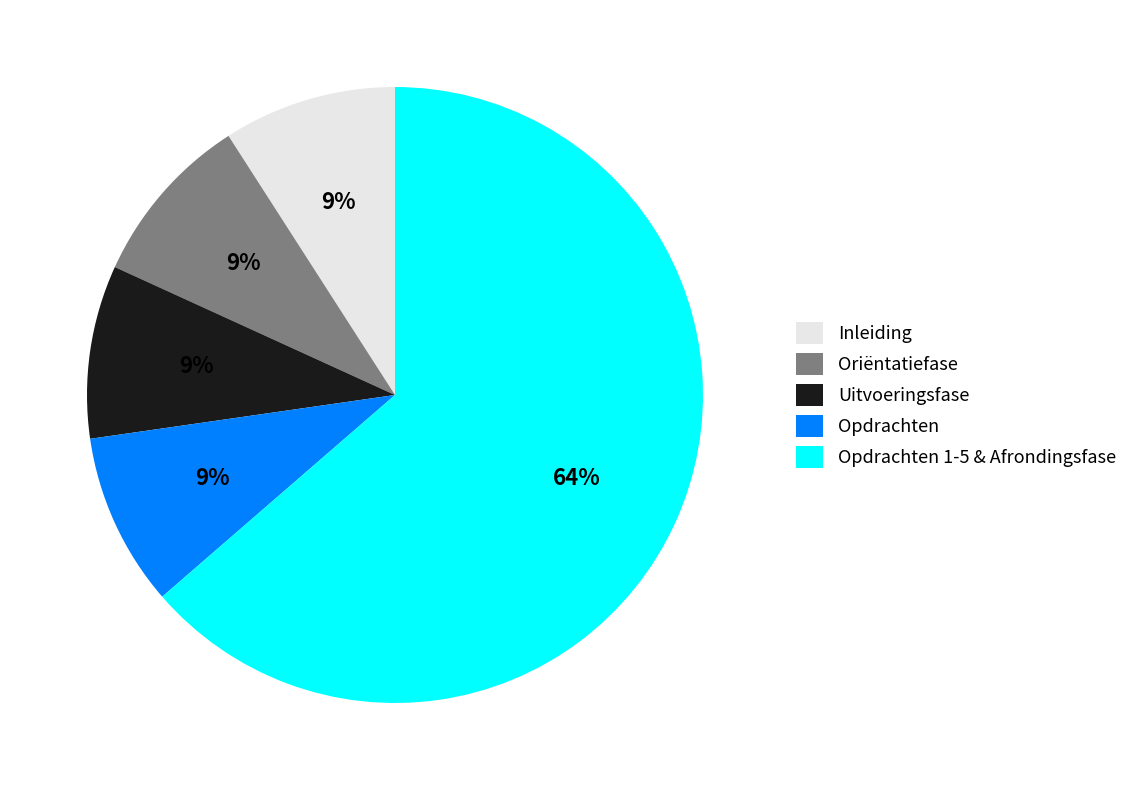

Does Opdrachten 1-5 & Afrondingsfase represent more than half of the total?

Yes